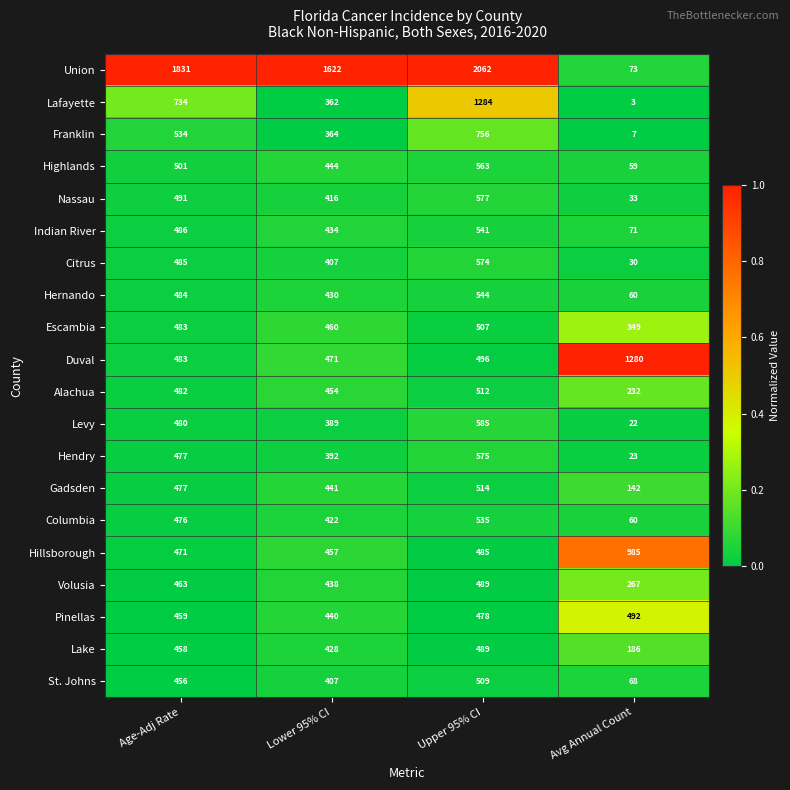

What is the greatest value displayed?

2062